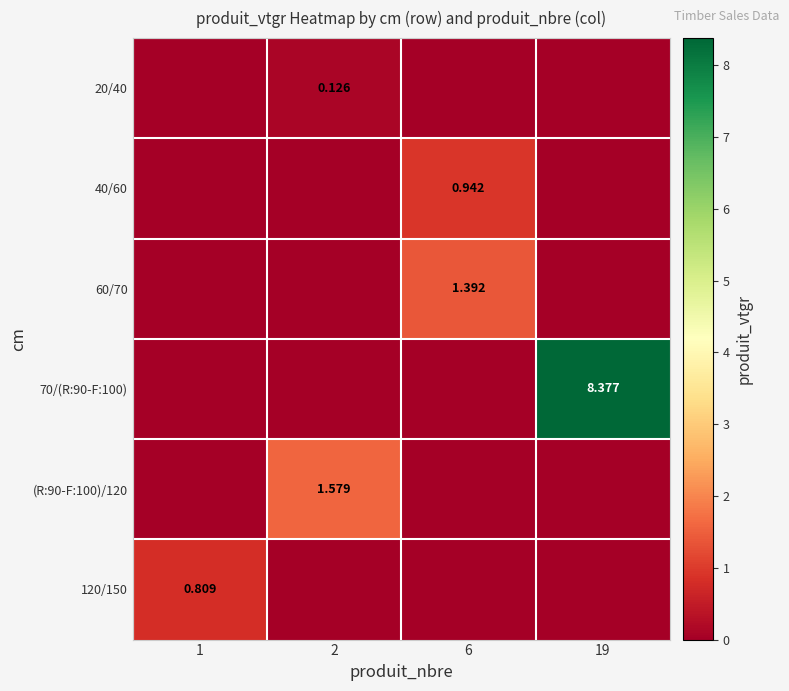

How many values in 60/70 are above zero?

1